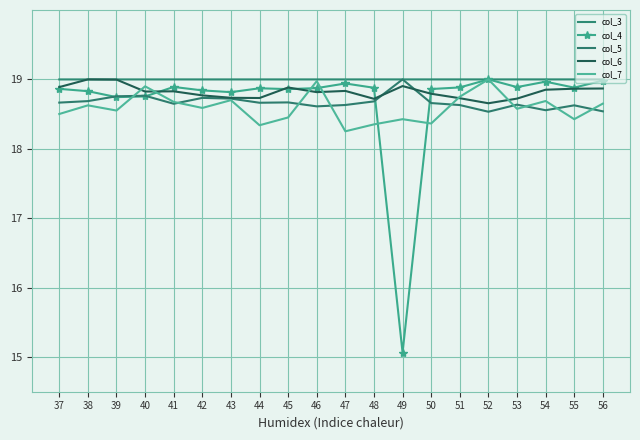

At which category is the sum across all series the highest?

46